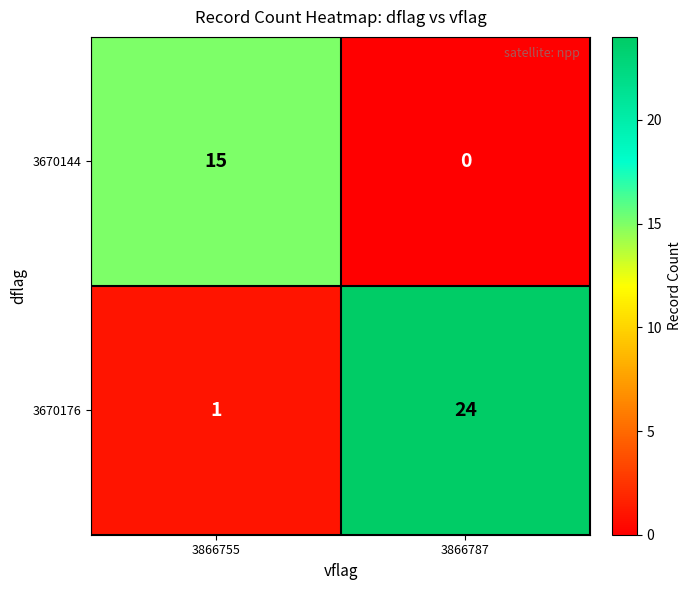

The value of 3670144 at 3866787 is -10. True or false?

False